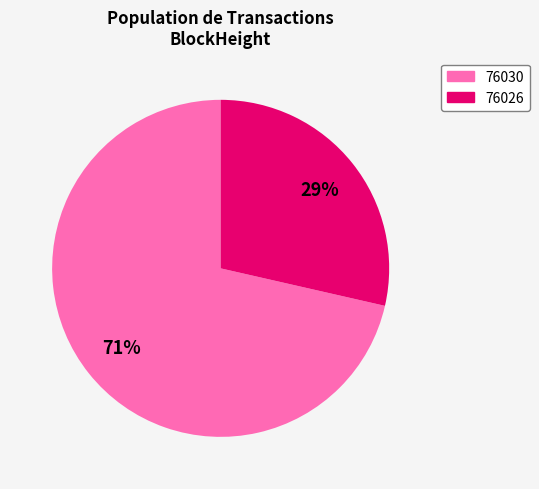

To the nearest percent, what portion does 76026 represent?

29%